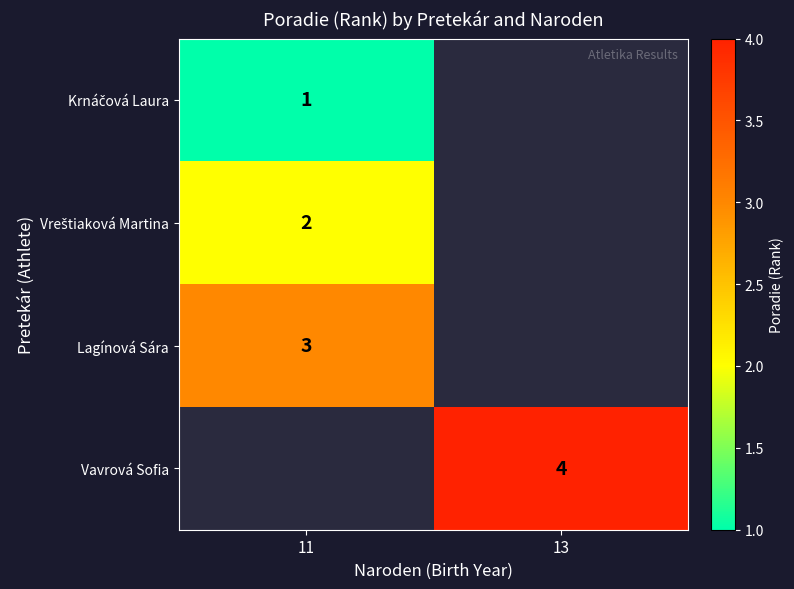

Is it true that Lagínová Sára equals 3 at 11?

True